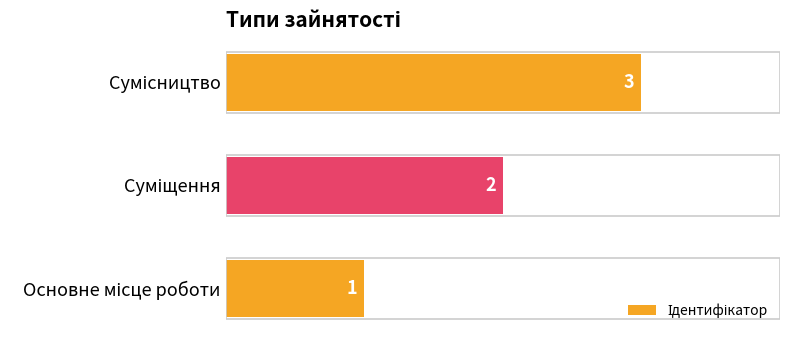

What is the greatest value displayed?

3